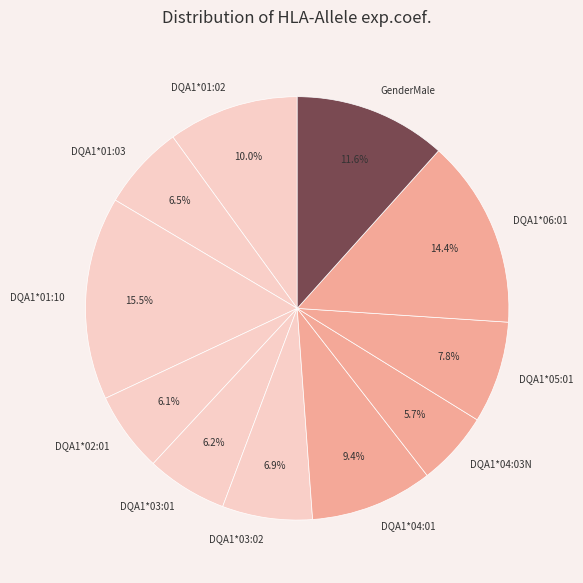

Is the sum of GenderMale and DQA1*04:03N greater than half?

No